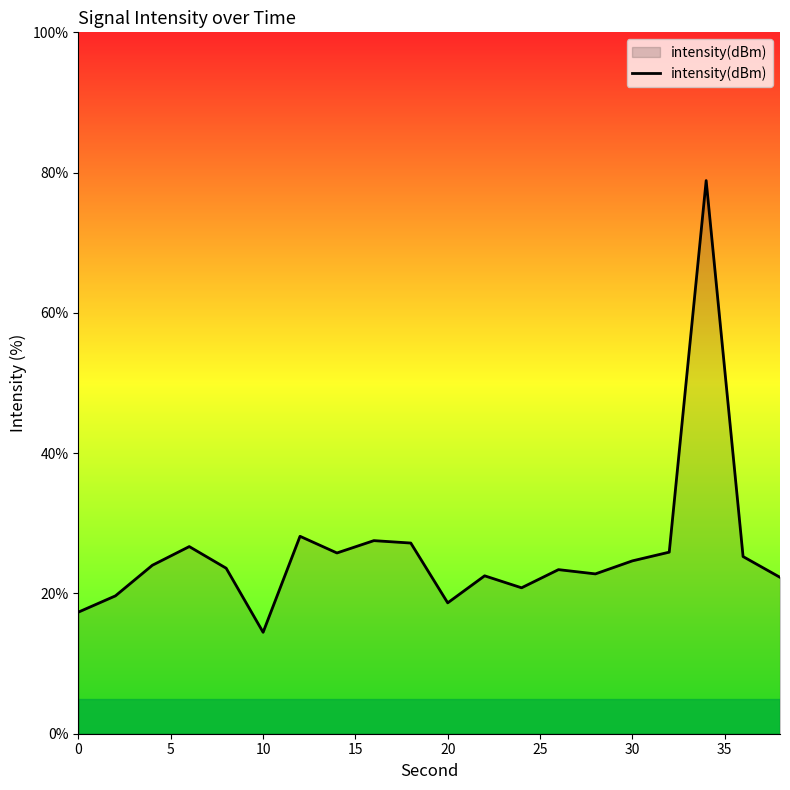

What is the minimum value shown in the chart?

14.5